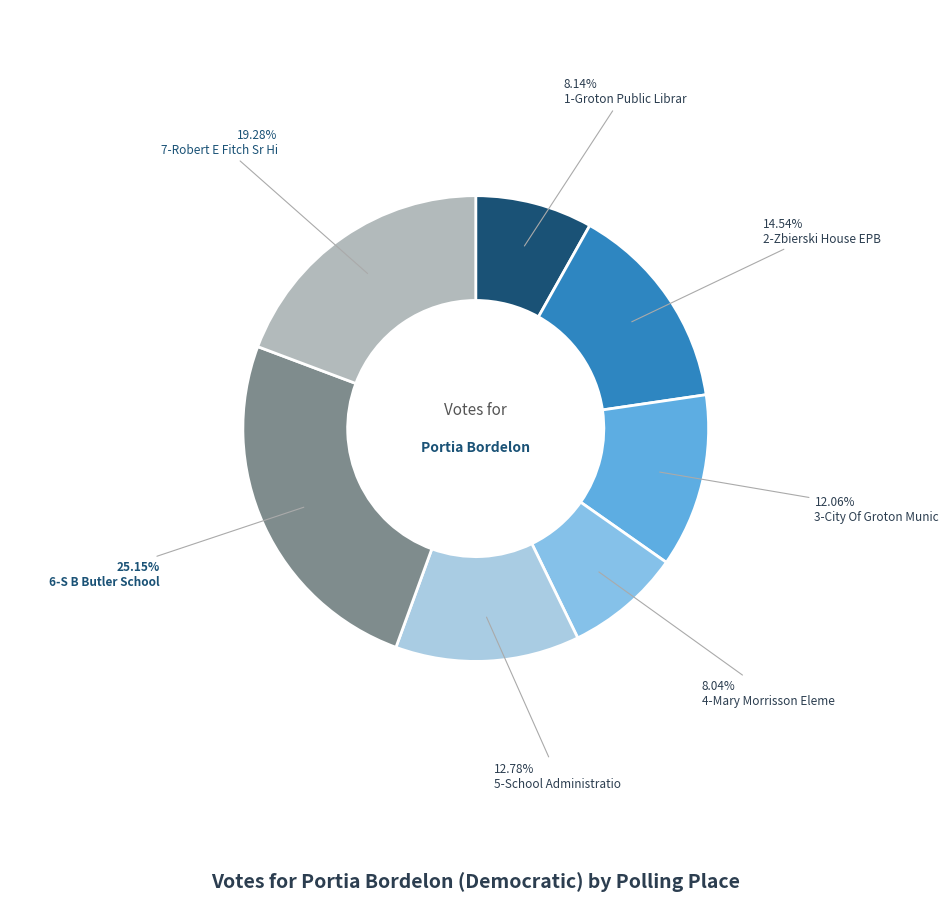

Rank the categories by value from highest to lowest.

6-S B Butler School, 7-Robert E Fitch Sr High School, 2-Zbierski House EPB, 5-School Administration Bldg, 3-City Of Groton Municipal Building, 1-Groton Public Library, 4-Mary Morrisson Elementary School